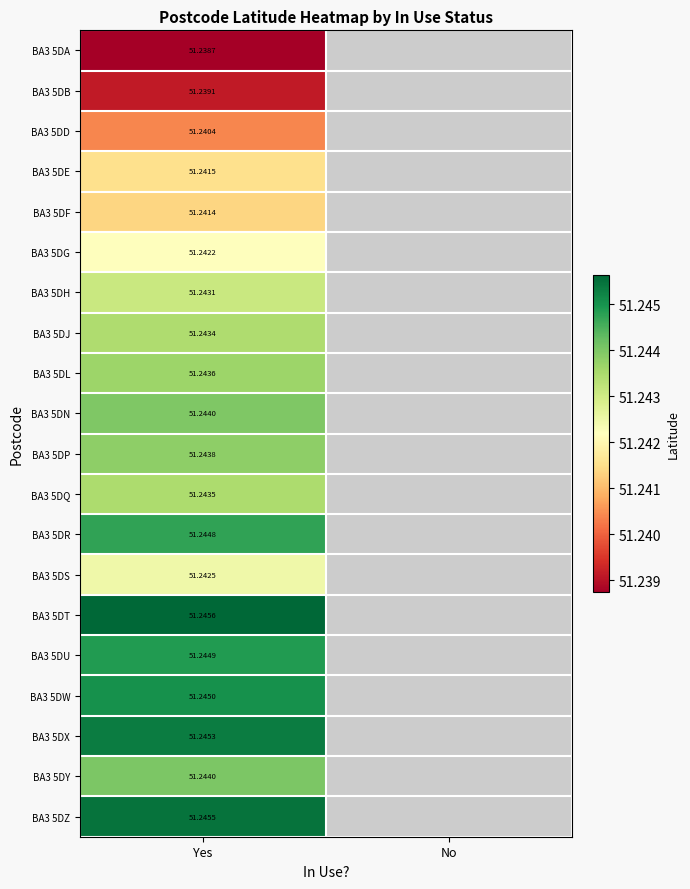

Is the value of BA3 5DH at Yes greater than the value of BA3 5DR at Yes?

No